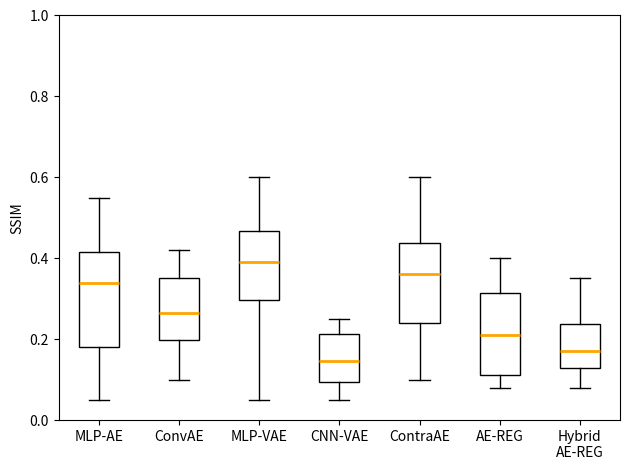

Reading left to right, transcribe this box plot: for each box, give where its median line is, the range the box spans, and where its two whiskers end, as read against the y-axis. The values are not printed on the chart, so give them approximately, as read against the axis.

MLP-AE: median 0.34, box 0.18 to 0.42, whiskers 0.06 to 0.56
ConvAE: median 0.26, box 0.20 to 0.36, whiskers 0.10 to 0.42
MLP-VAE: median 0.40, box 0.30 to 0.46, whiskers 0.06 to 0.60
CNN-VAE: median 0.14, box 0.10 to 0.22, whiskers 0.06 to 0.26
ContraAE: median 0.36, box 0.24 to 0.44, whiskers 0.10 to 0.60
AE-REG: median 0.22, box 0.12 to 0.32, whiskers 0.08 to 0.40
Hybrid AE-REG: median 0.18, box 0.12 to 0.24, whiskers 0.08 to 0.36